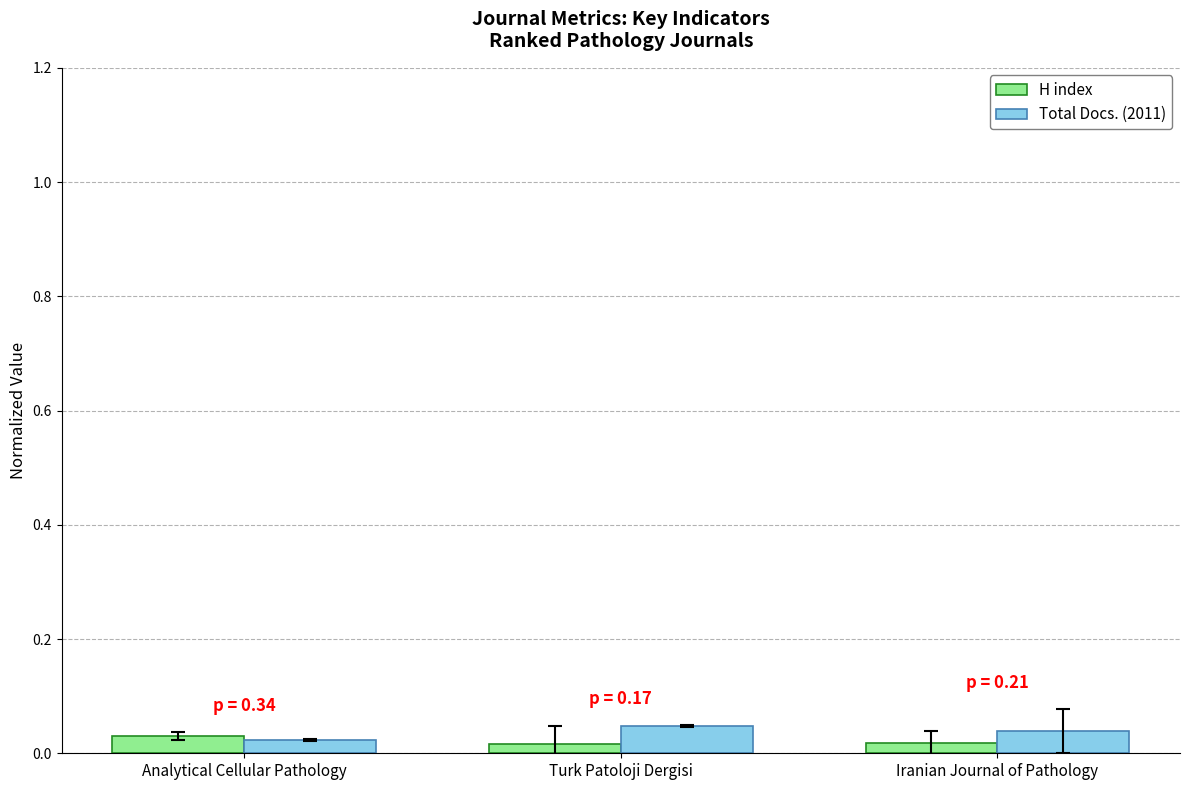

Count the Total Docs. (2011) values in the range 0 to 1.

3